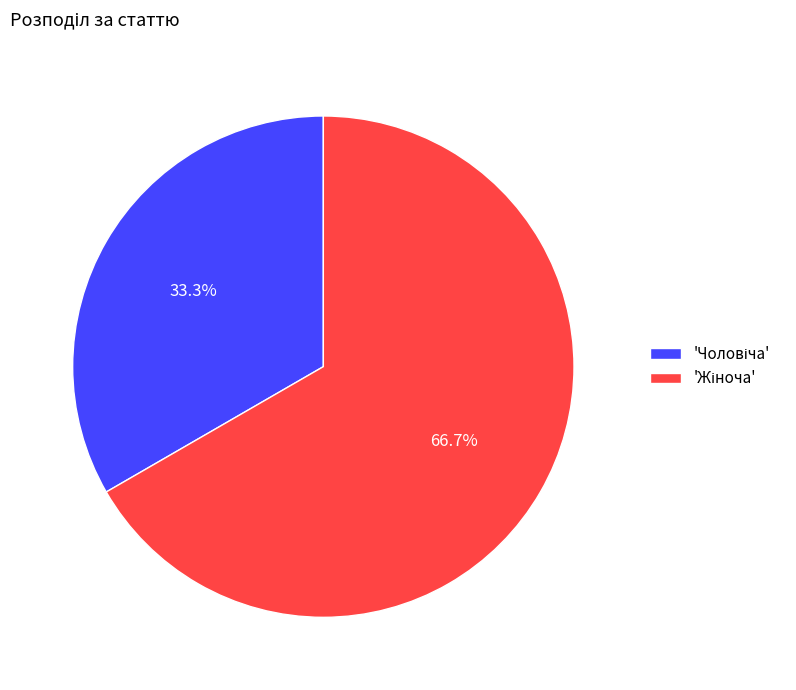

Does any single category account for the majority?

Yes